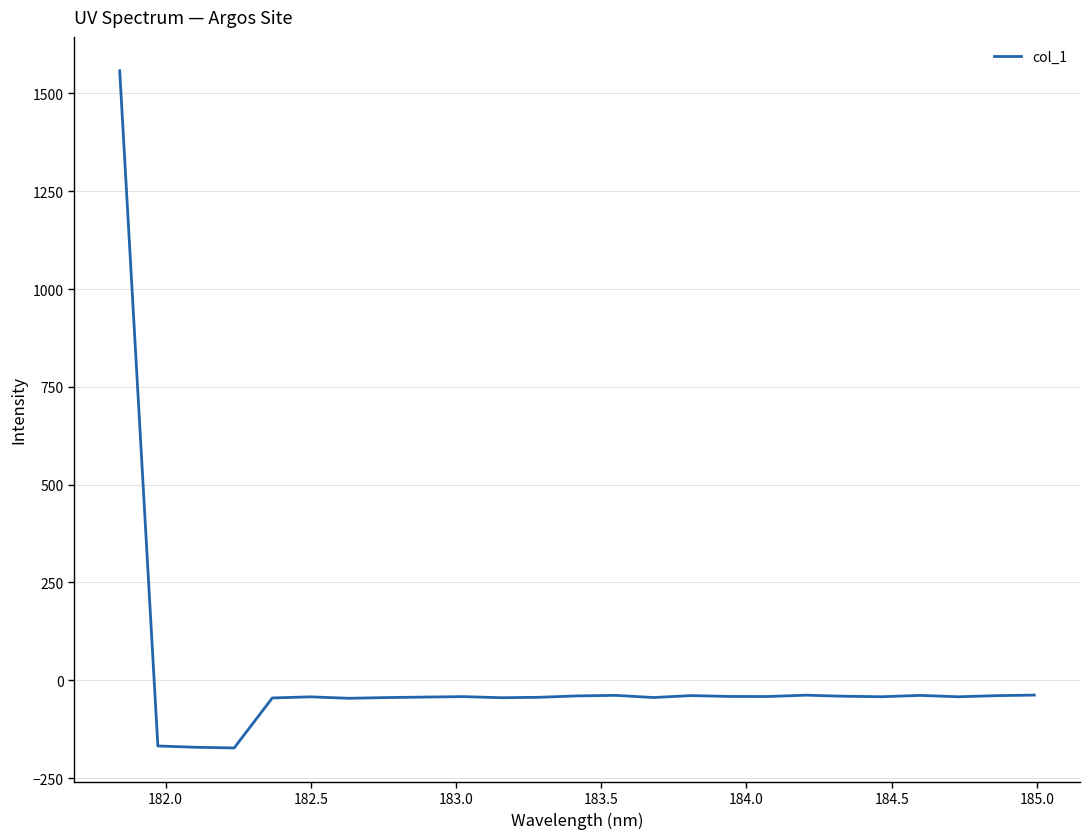

What is the average value?

6.7